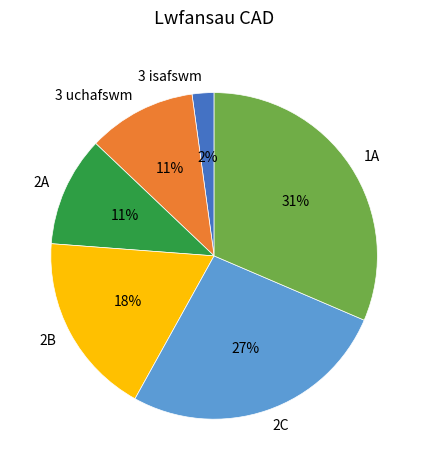

To the nearest percent, what portion does 1A represent?

31%